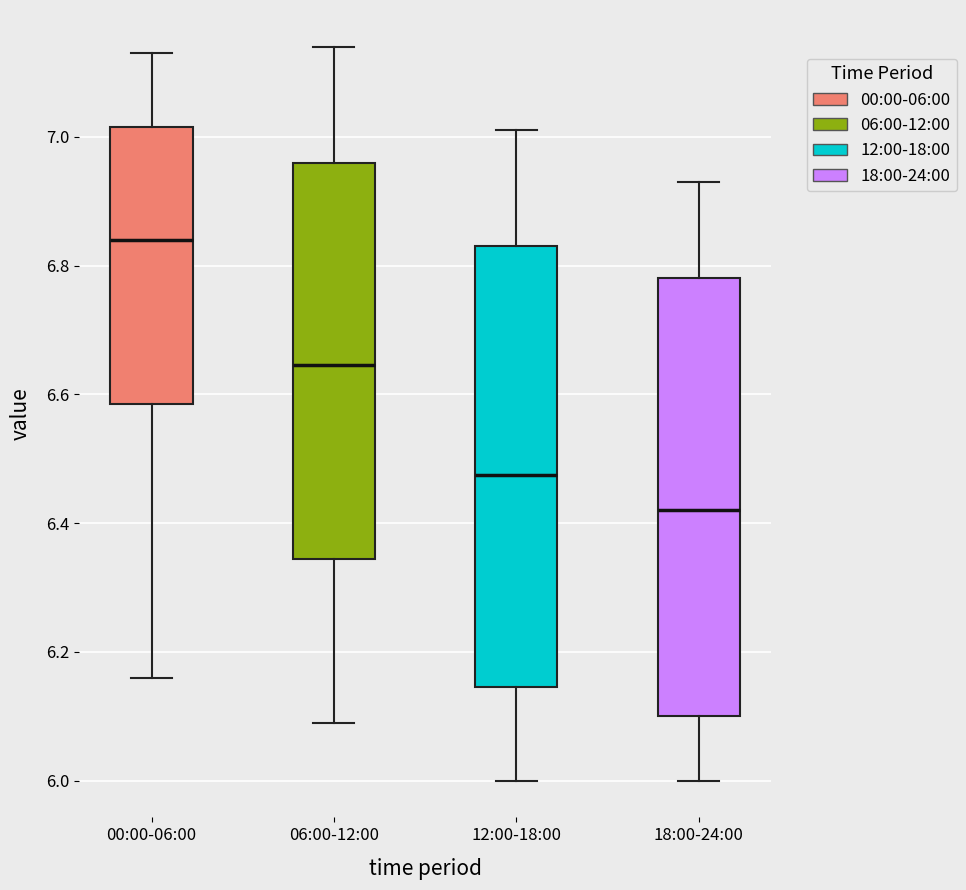

Which box's median line is the lowest?

18:00-24:00